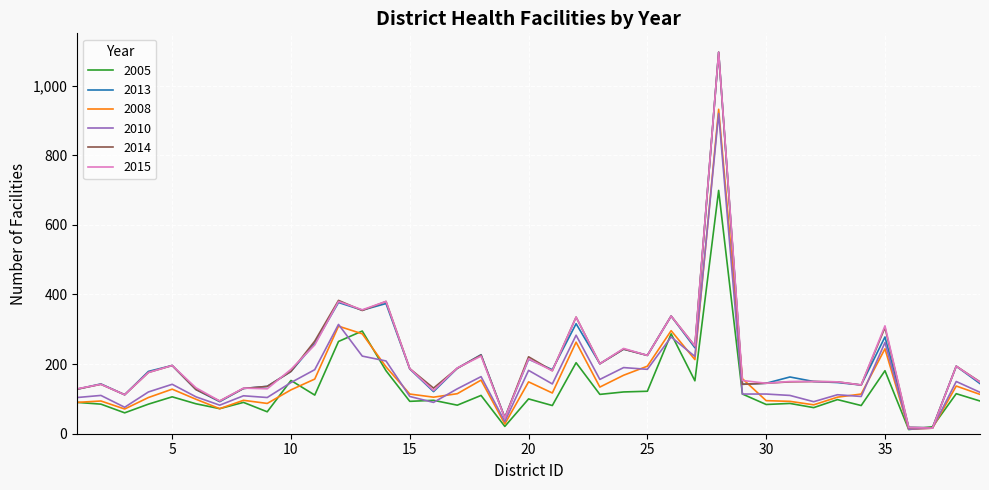

What is the maximum value shown in the chart?

1096